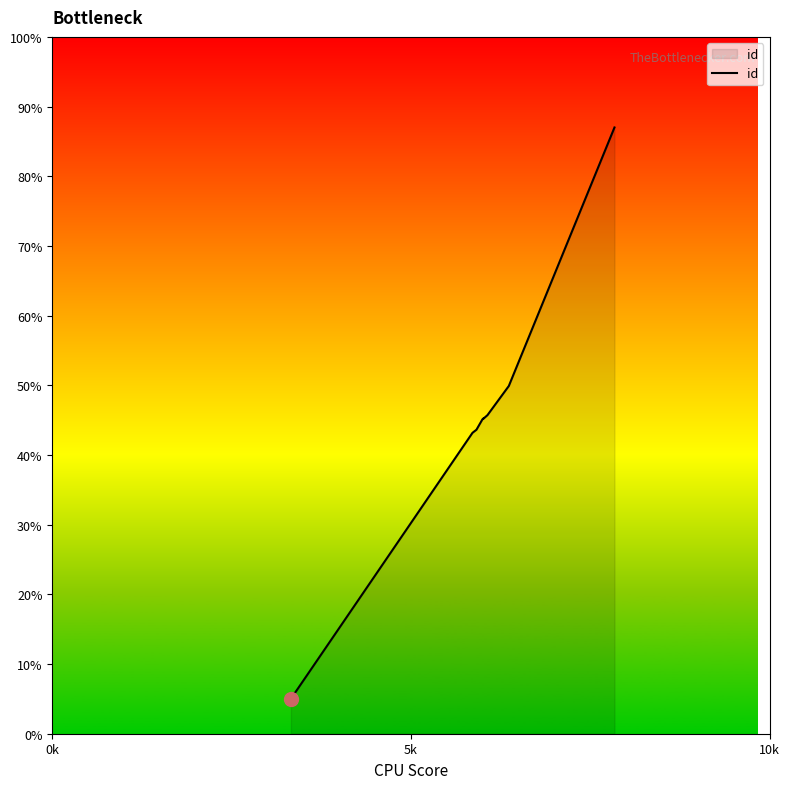

How many lines are shown in the chart?

1